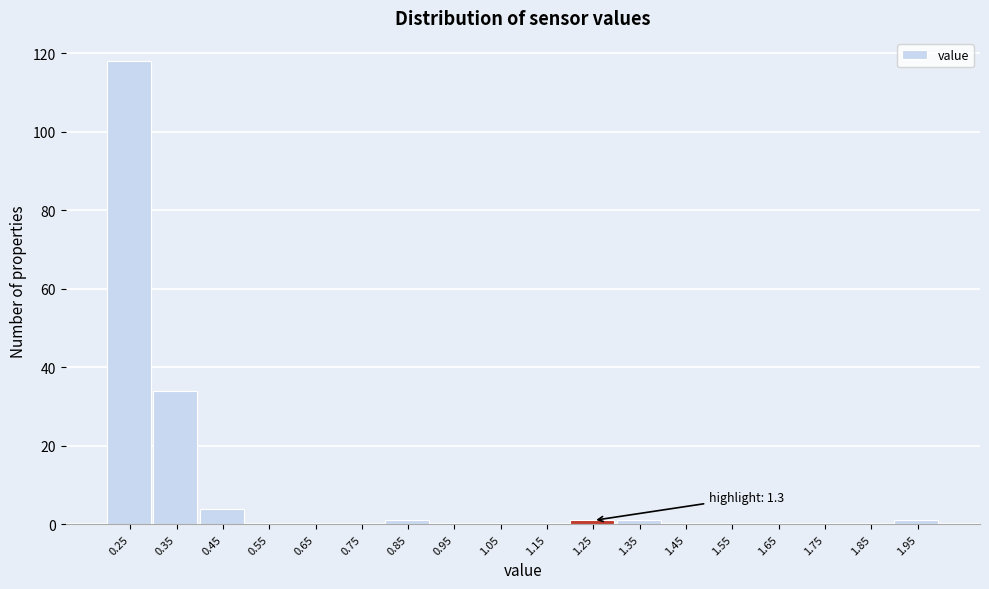

Reading right to left, list all the values displayed in this chart.

1.95=1	1.85=0	1.75=0	1.65=0	1.55=0	1.45=0	1.35=1	1.25=1	1.15=0	1.05=0	0.95=0	0.85=1	0.75=0	0.65=0	0.55=0	0.45=4	0.35=34	0.25=118